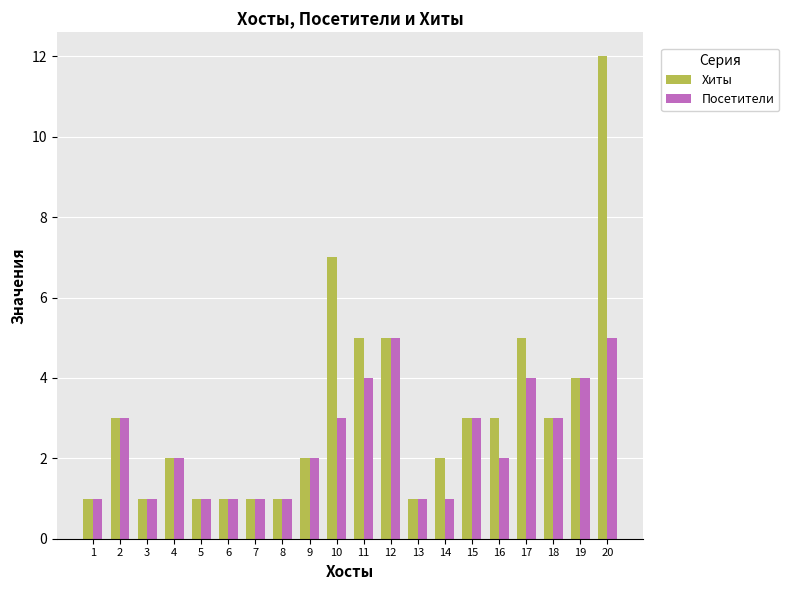

At 16, list the series in order from smallest to largest.

Посетители, Хиты